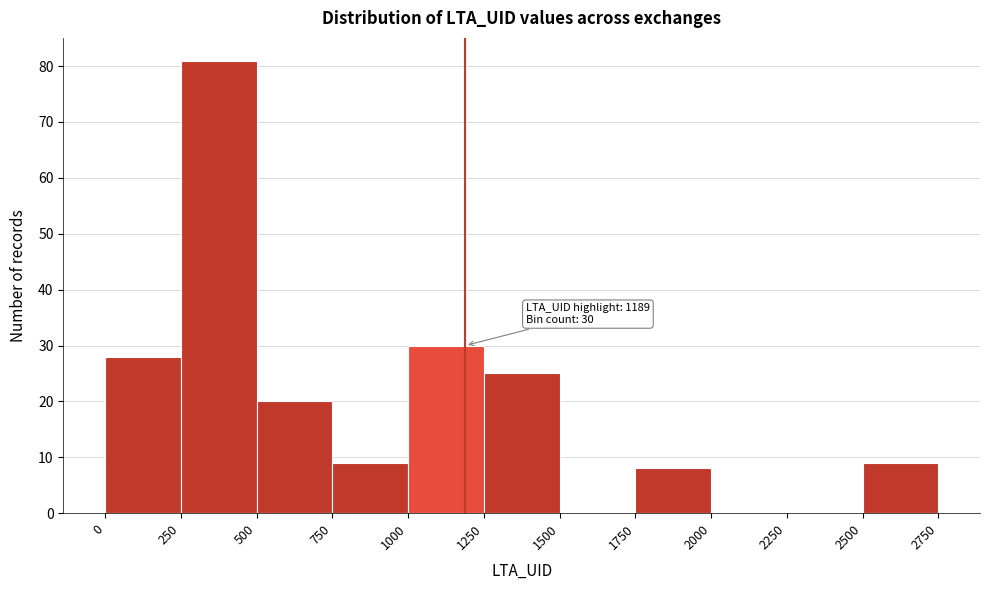

Over which range of the x-axis is the bar tallest?

250 to 500